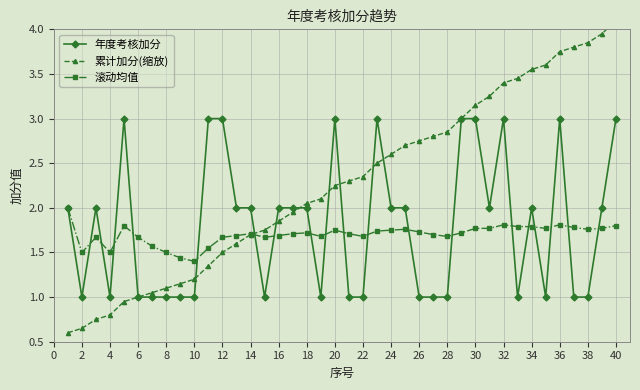

What is the maximum value for 年度考核加分?

3.0